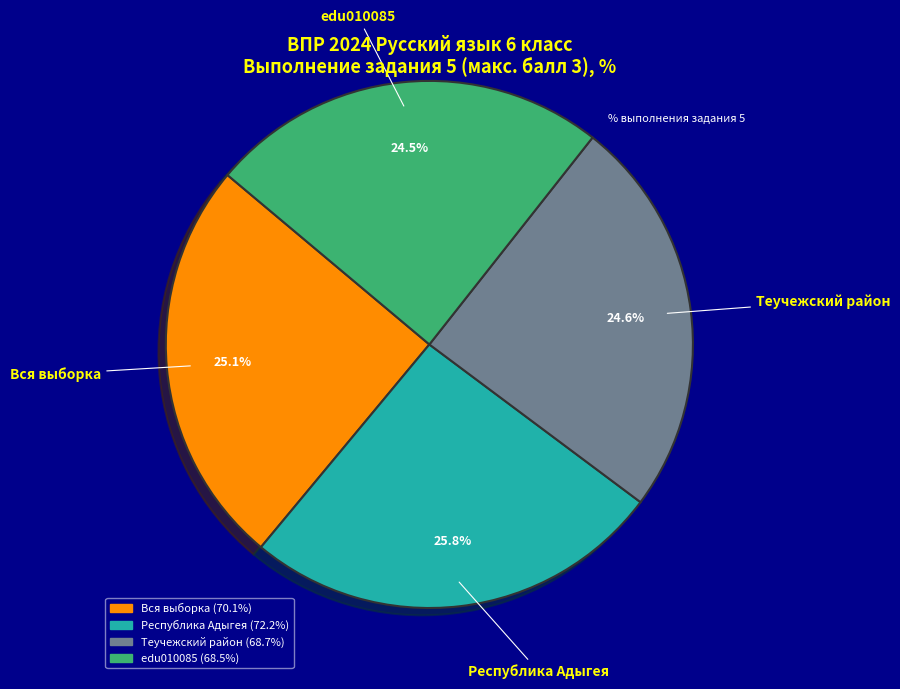

Is Республика Адыгея the majority of the pie?

No